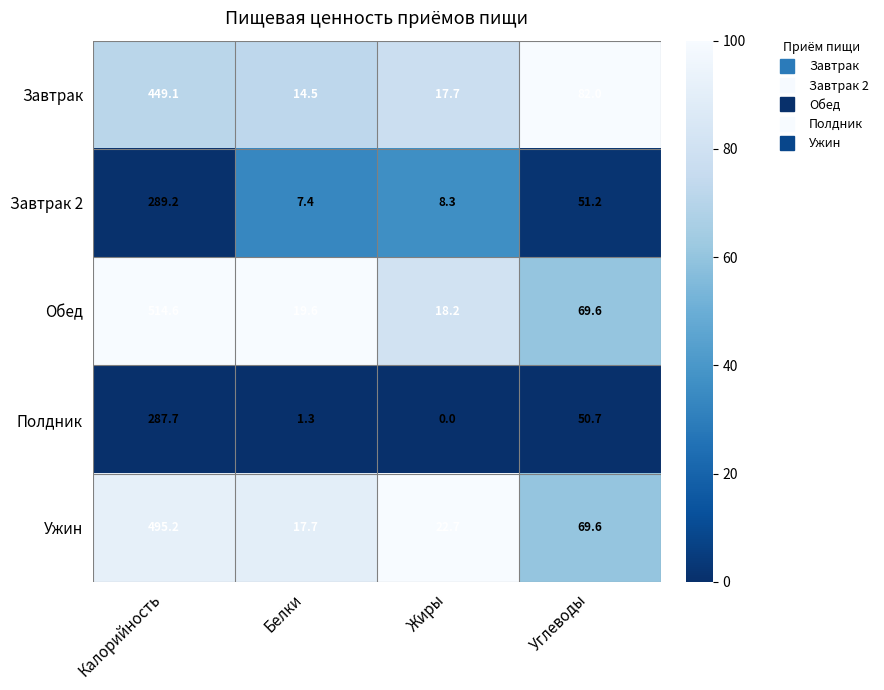

At which category is the sum across all series the highest?

Калорийность